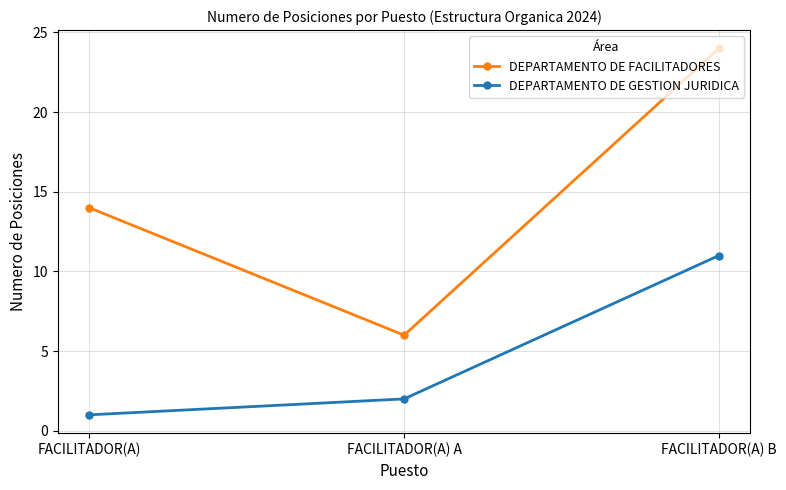

True or false: DEPARTAMENTO DE GESTION JURIDICA has a value of 1 at FACILITADOR(A).

True